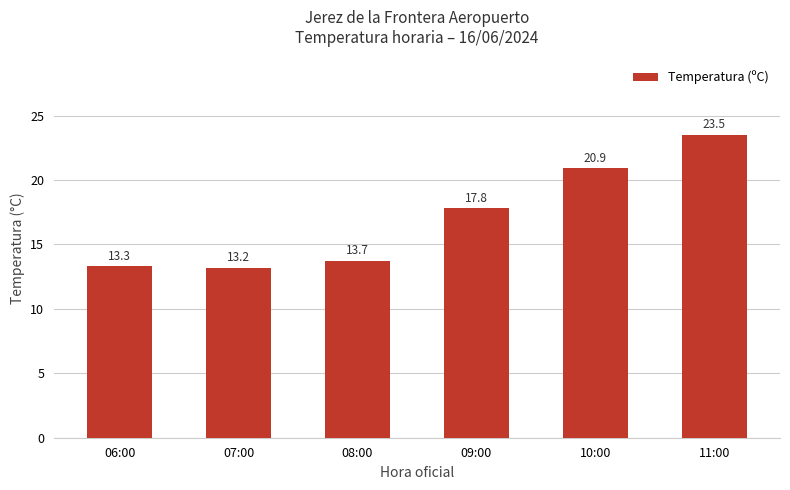

What is the label of the 3rd bar from the right?

09:00